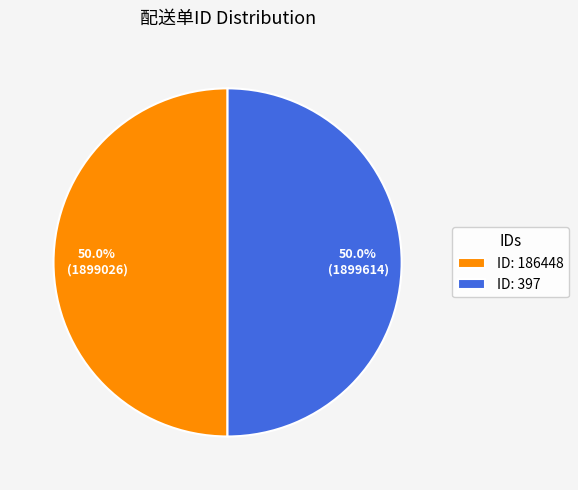

What percentage do ID: 397 and ID: 186448 together represent?

100.0%